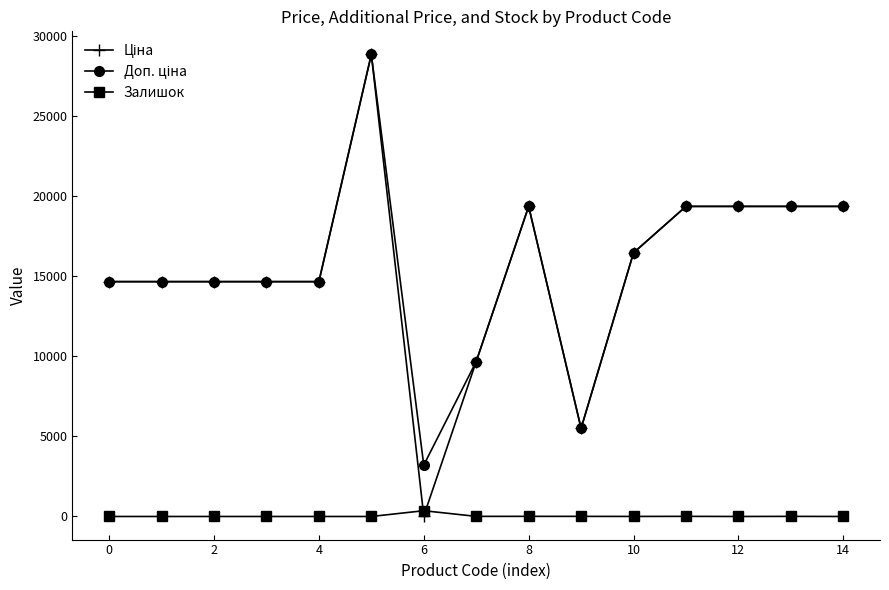

True or false: Залишок has more than 0 interior local peaks.

True